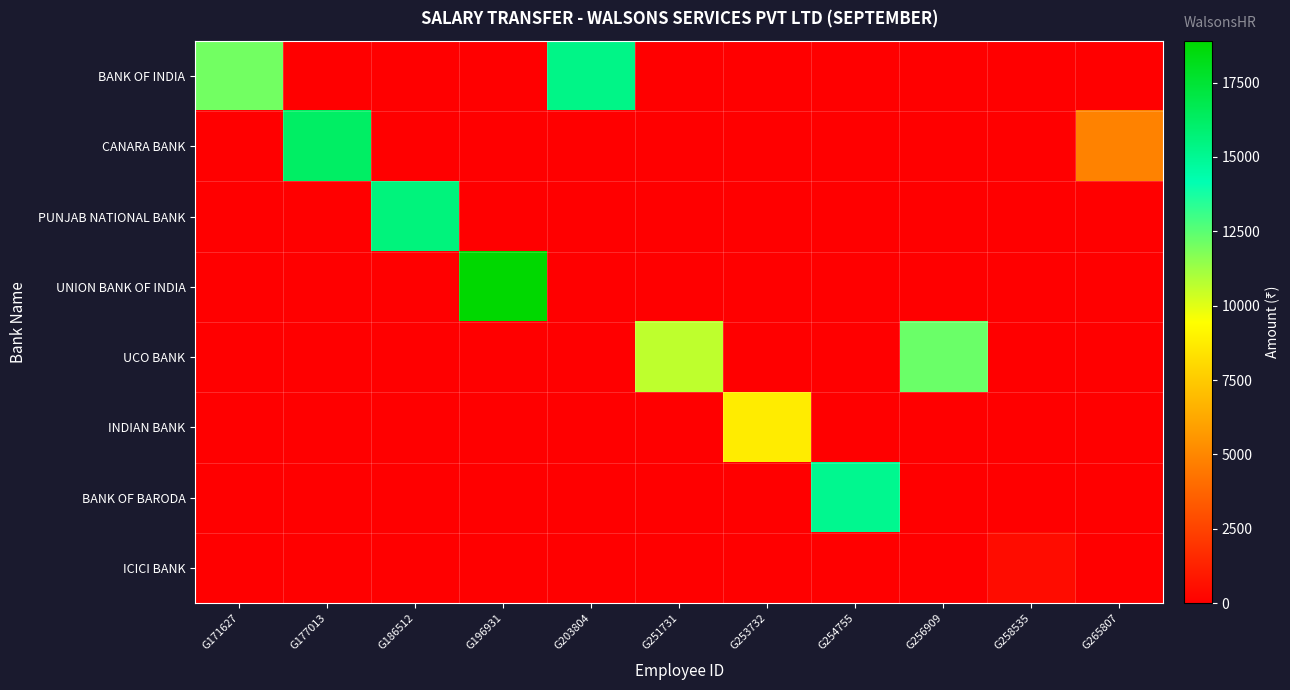

Reading right to left, list all the values displayed in this chart.

BANK OF INDIA: G265807=0	G258535=0	G256909=0	G254755=0	G253732=0	G251731=0	G203804=15322	G196931=0	G186512=0	G177013=0	G171627=12043
CANARA BANK: G265807=4864	G258535=0	G256909=0	G254755=0	G253732=0	G251731=0	G203804=0	G196931=0	G186512=0	G177013=16210	G171627=0
PUNJAB NATIONAL BANK: G265807=0	G258535=0	G256909=0	G254755=0	G253732=0	G251731=0	G203804=0	G196931=0	G186512=15589	G177013=0	G171627=0
UNION BANK OF INDIA: G265807=0	G258535=0	G256909=0	G254755=0	G253732=0	G251731=0	G203804=0	G196931=18905	G186512=0	G177013=0	G171627=0
UCO BANK: G265807=0	G258535=0	G256909=12193	G254755=0	G253732=0	G251731=10651	G203804=0	G196931=0	G186512=0	G177013=0	G171627=0
INDIAN BANK: G265807=0	G258535=0	G256909=0	G254755=0	G253732=8759	G251731=0	G203804=0	G196931=0	G186512=0	G177013=0	G171627=0
BANK OF BARODA: G265807=0	G258535=0	G256909=0	G254755=15100	G253732=0	G251731=0	G203804=0	G196931=0	G186512=0	G177013=0	G171627=0
ICICI BANK: G265807=0	G258535=488	G256909=0	G254755=0	G253732=0	G251731=0	G203804=0	G196931=0	G186512=0	G177013=0	G171627=0